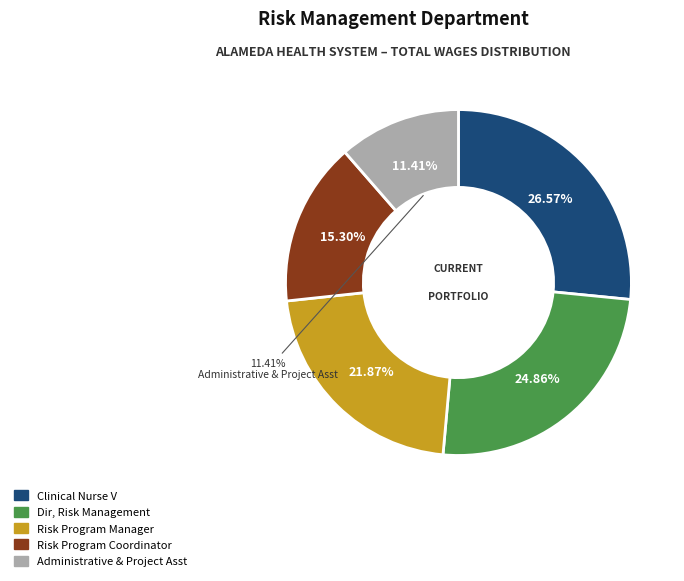

Rank the categories by value from lowest to highest.

Administrative & Project Asst, Risk Program Coordinator, Risk Program Manager, Dir, Risk Management, Clinical Nurse V